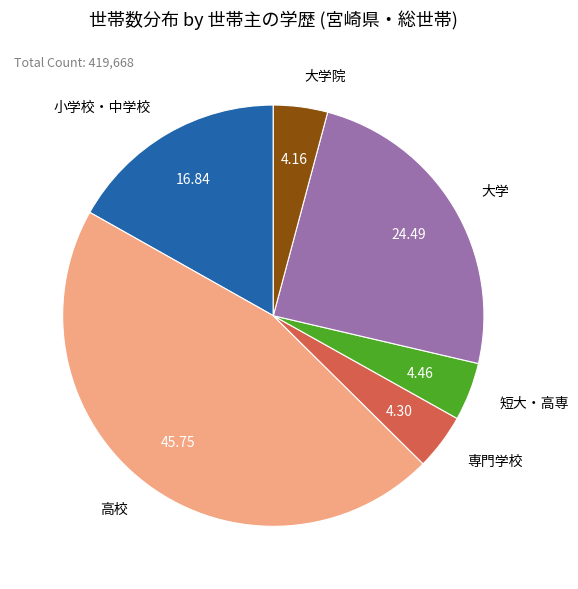

Is there any slice that represents more than half of the pie?

No